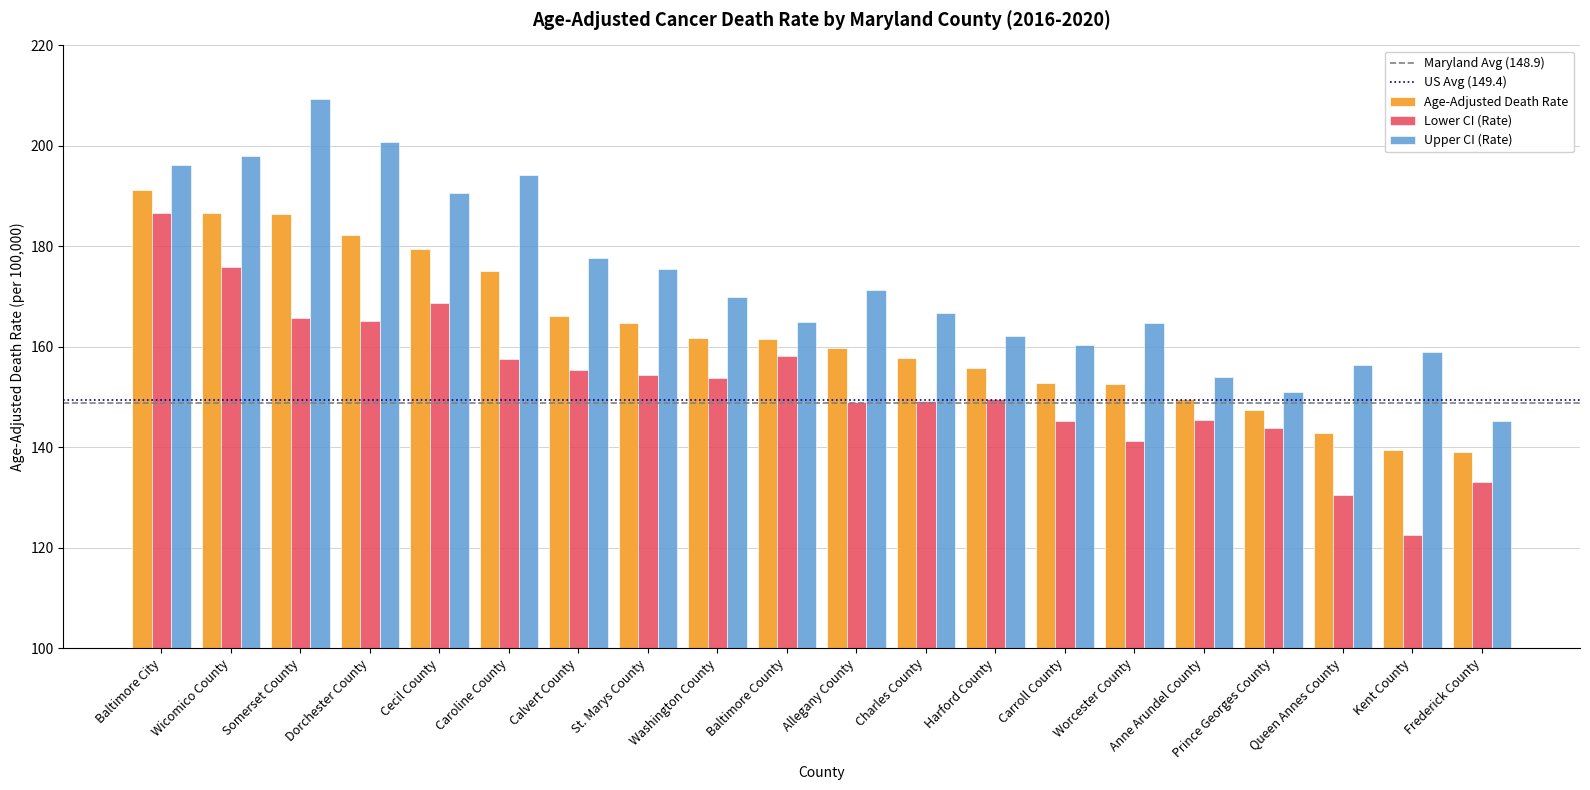

The value of Lower CI (Rate) at Somerset County is 165.7. True or false?

True